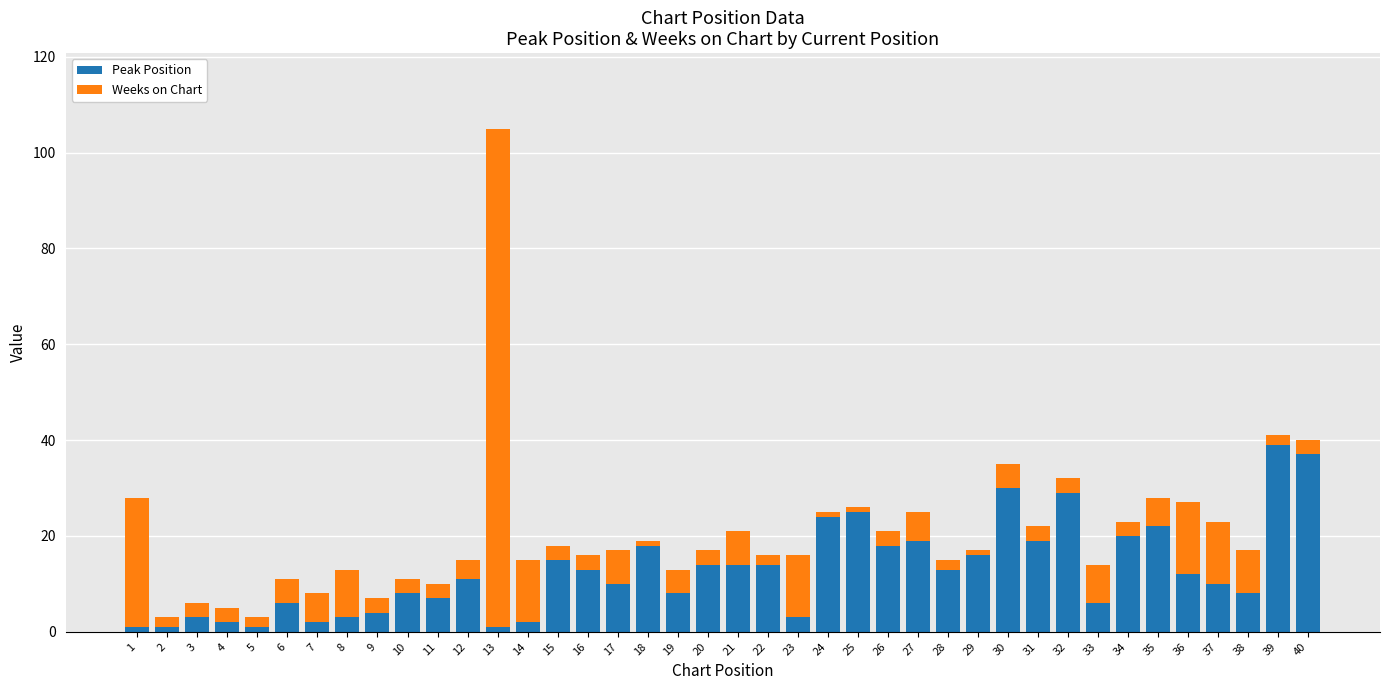

True or false: Peak Position has a value of 11 at 12.

True